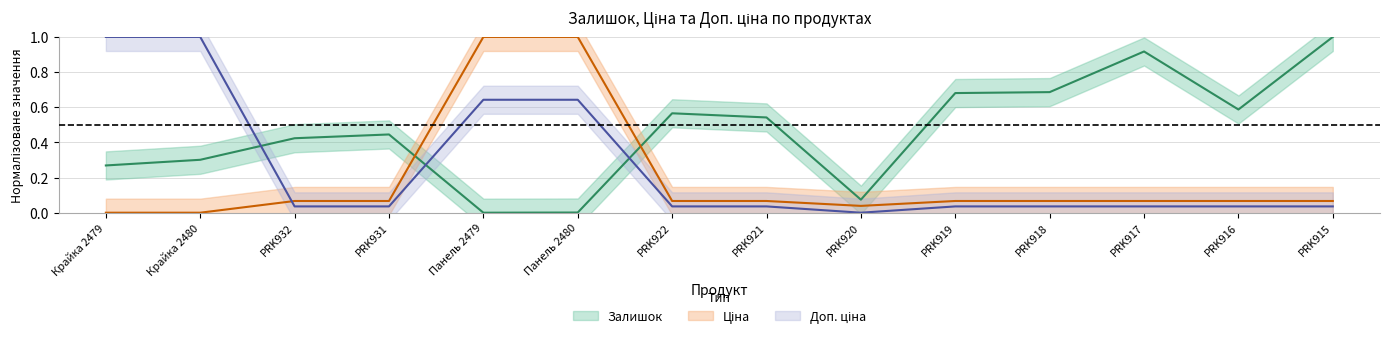

What position from the left is PRK932?

3